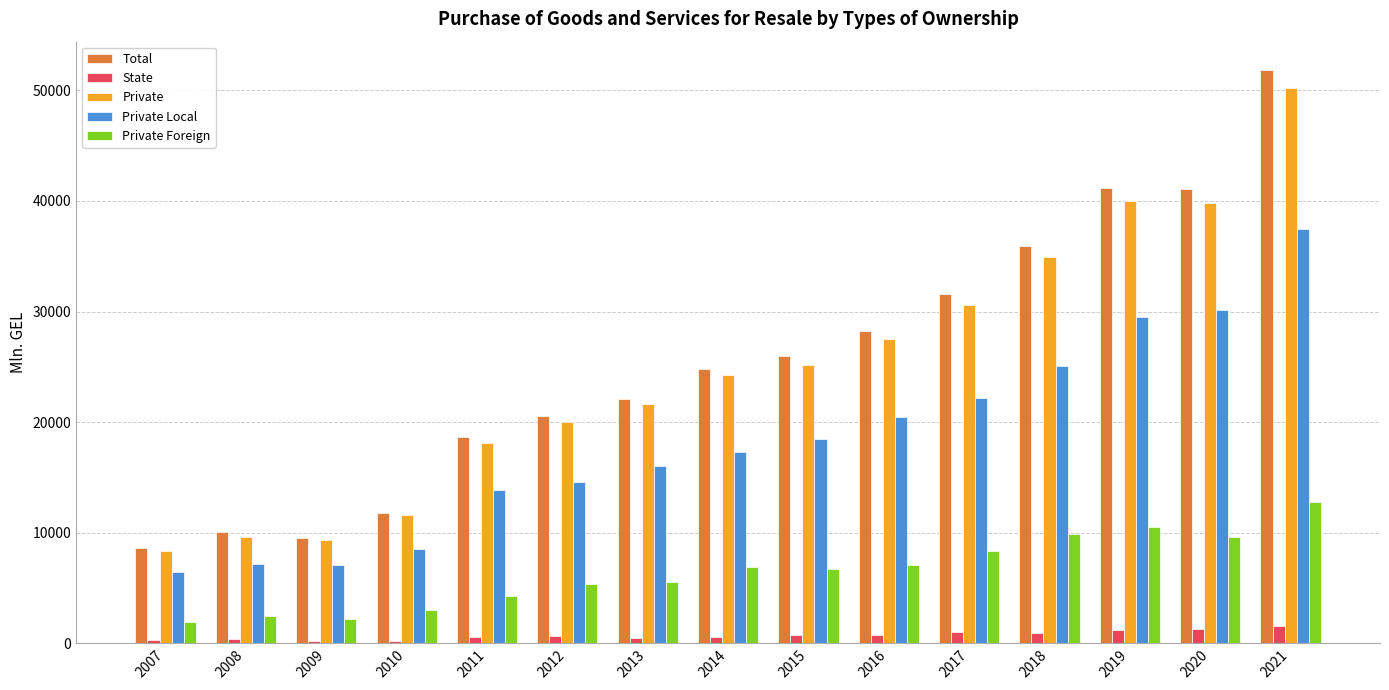

What is the average value of the Private Local series?

18291.4